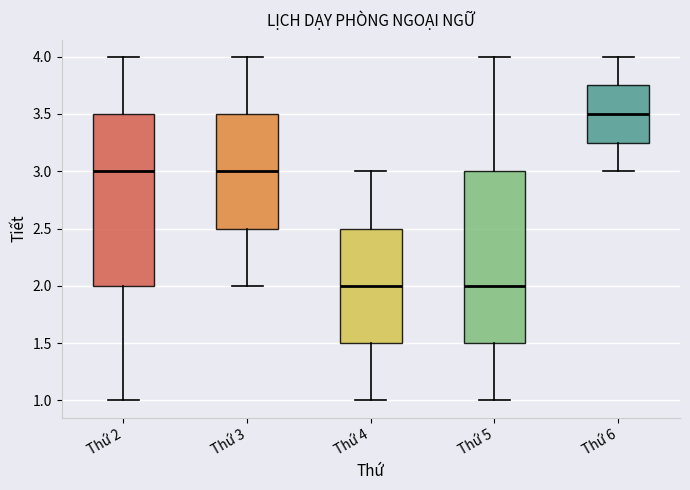

Reading left to right, transcribe this box plot: for each box, give where its median line is, the range the box spans, and where its two whiskers end, as read against the y-axis. The values are not printed on the chart, so give them approximately, as read against the axis.

Thứ 2: median 3.00, box 2.00 to 3.50, whiskers 1.00 to 4.00
Thứ 3: median 3.00, box 2.50 to 3.50, whiskers 2.00 to 4.00
Thứ 4: median 2.00, box 1.50 to 2.50, whiskers 1.00 to 3.00
Thứ 5: median 2.00, box 1.50 to 3.00, whiskers 1.00 to 4.00
Thứ 6: median 3.50, box 3.25 to 3.75, whiskers 3.00 to 4.00